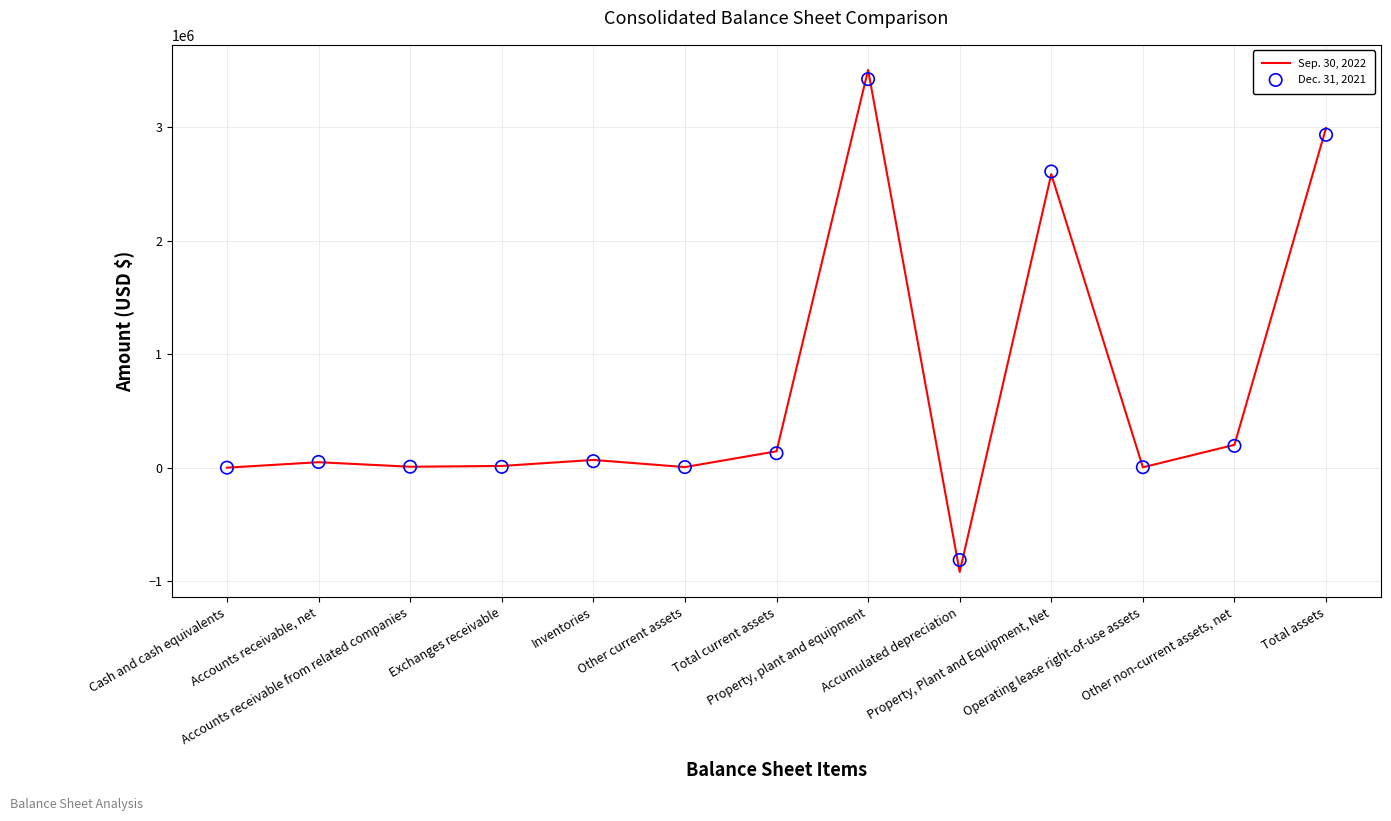

Which series has the largest Y range (max minus min)?

Sep. 30, 2022